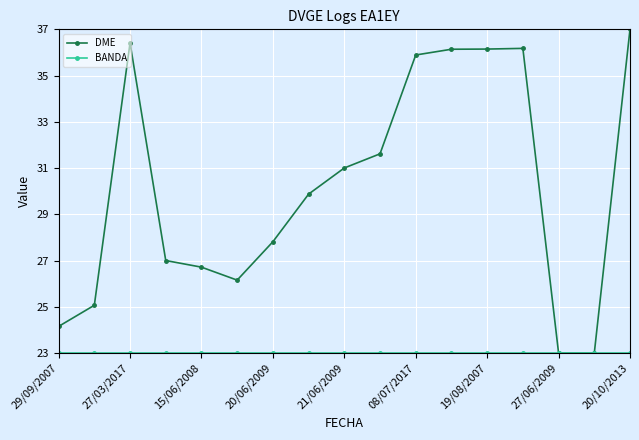

At how many categories does at least one series exceed 24?

15